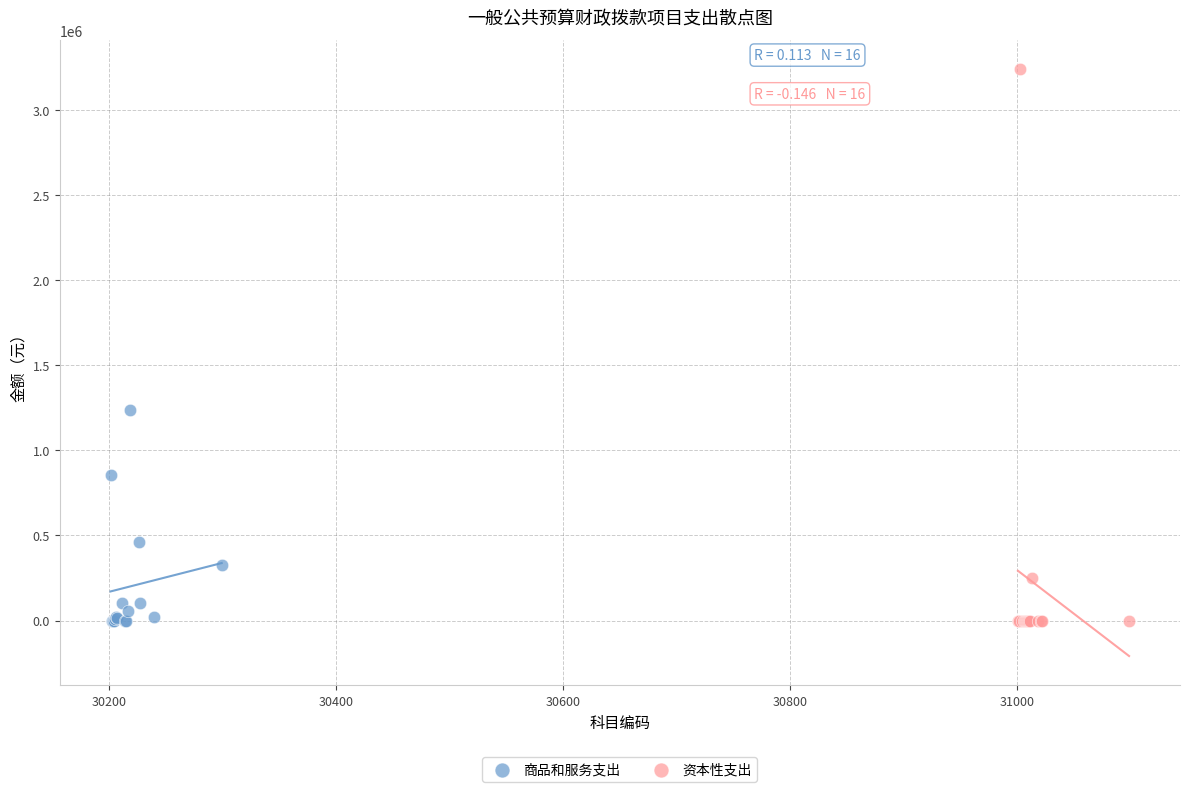

Which series has the largest Y range (max minus min)?

资本性支出